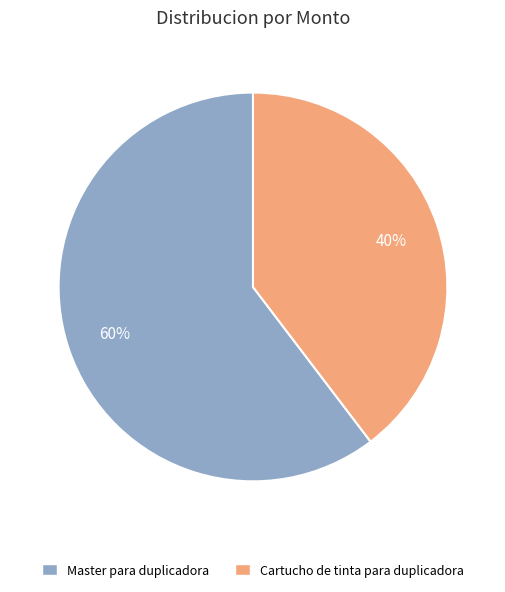

To the nearest percent, what portion does Cartucho de tinta para duplicadora represent?

40%